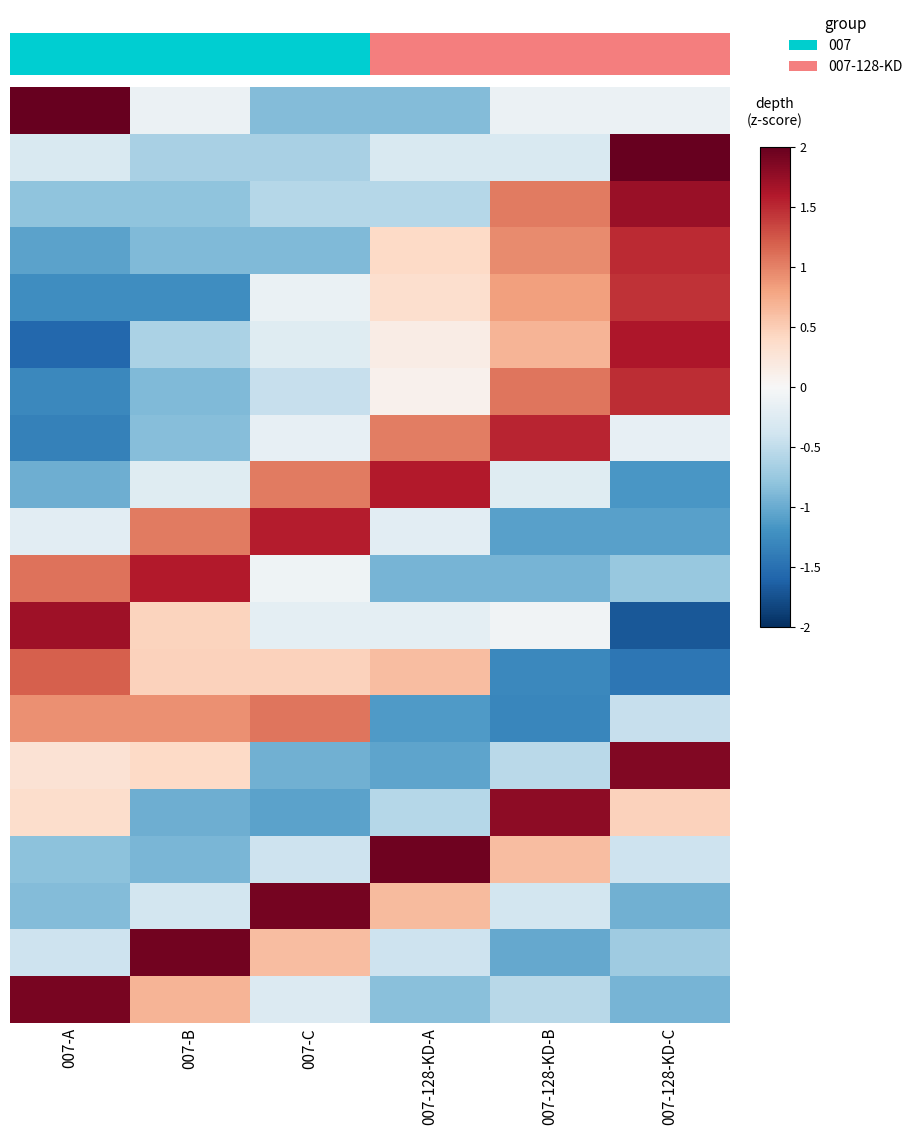

Count the number of data series in this chart.

20